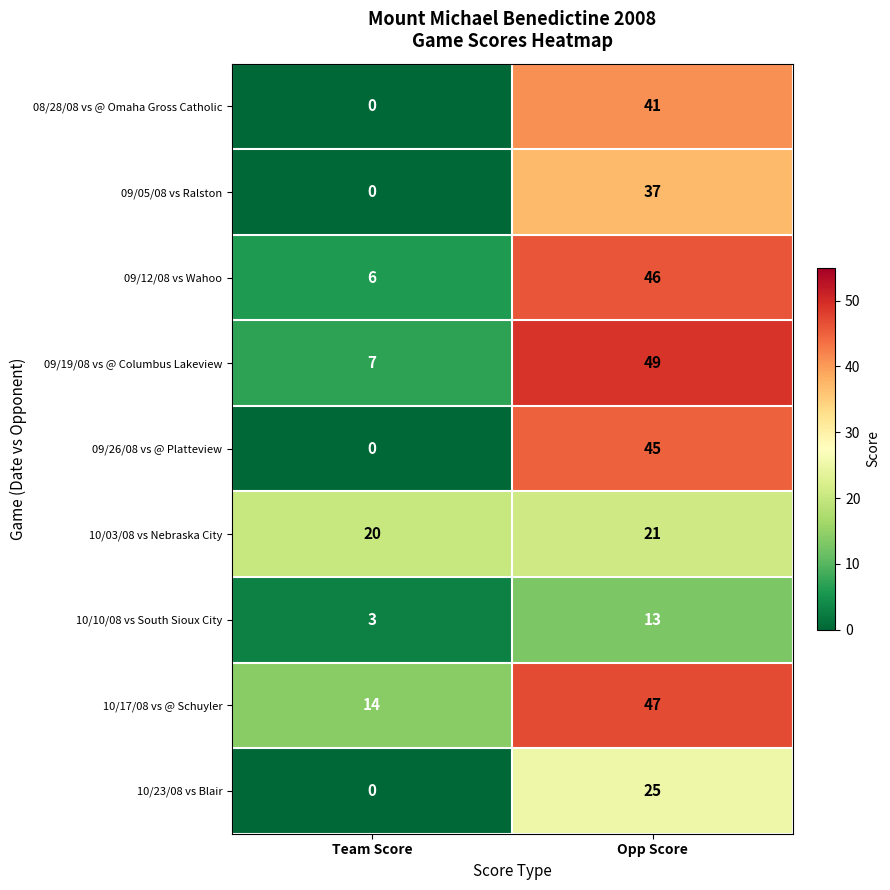

At which label is 08/28/08 vs @ Omaha Gross Catholic closest to 20?

Team Score